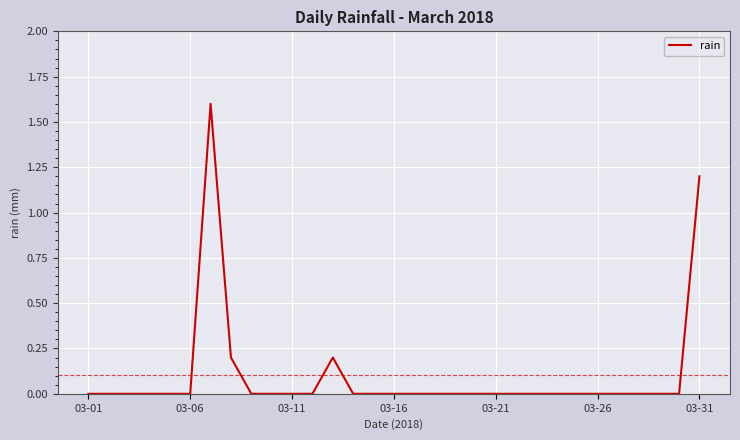

How many distinct data groups are displayed?

1